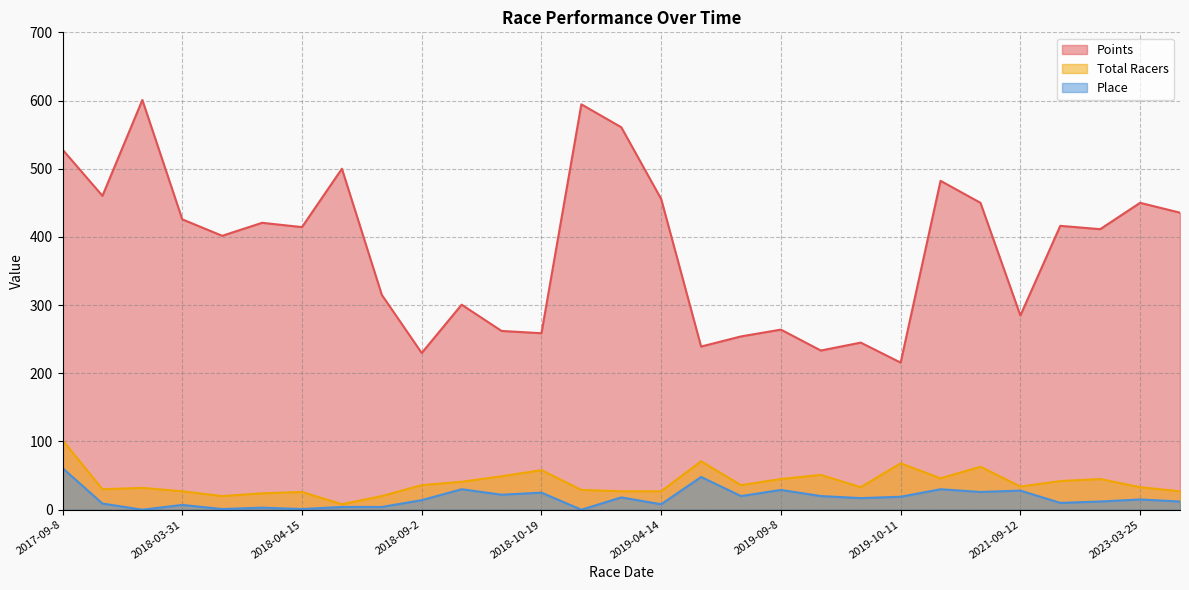

Where is the first local maximum for Total Racers?

2018-03-17